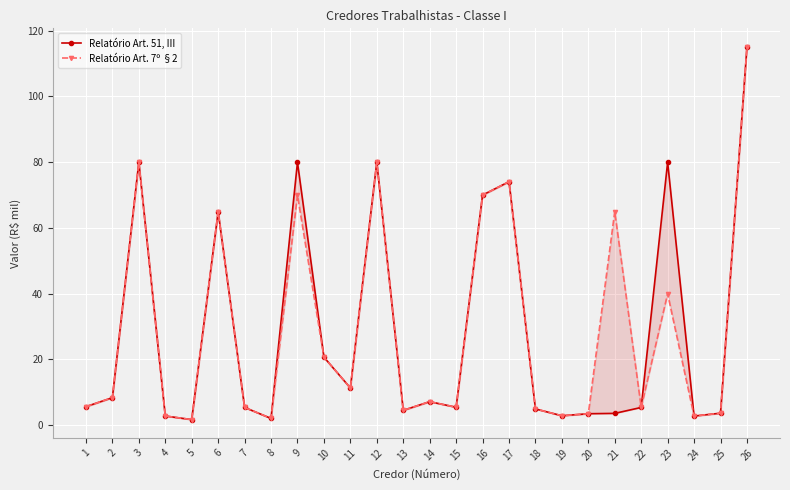

Does the chart display data point markers on the line(s)?

Yes